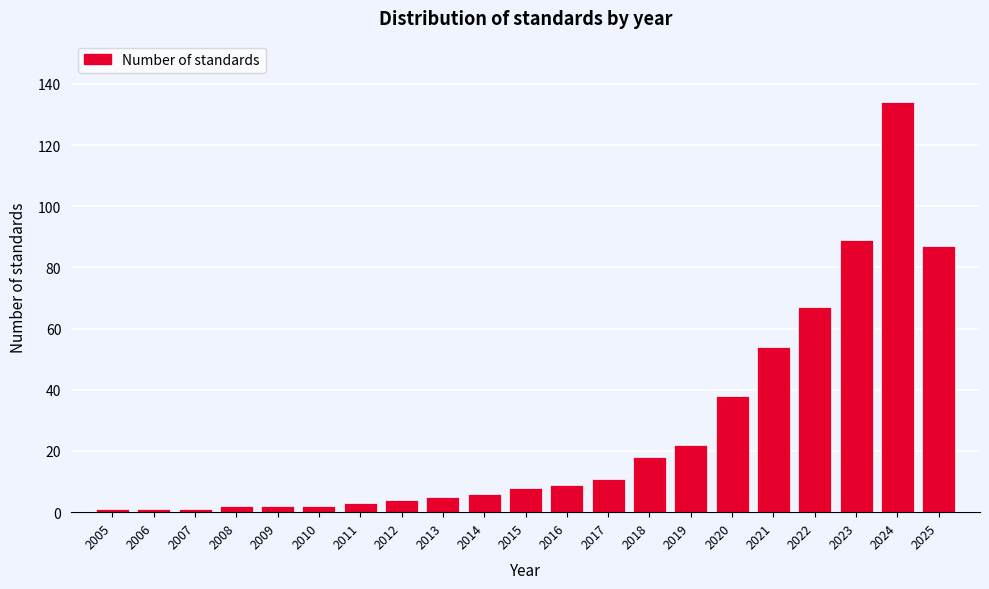

Reading right to left, what are all the values shown in this chart?

87	134	89	67	54	38	22	18	11	9	8	6	5	4	3	2	2	2	1	1	1